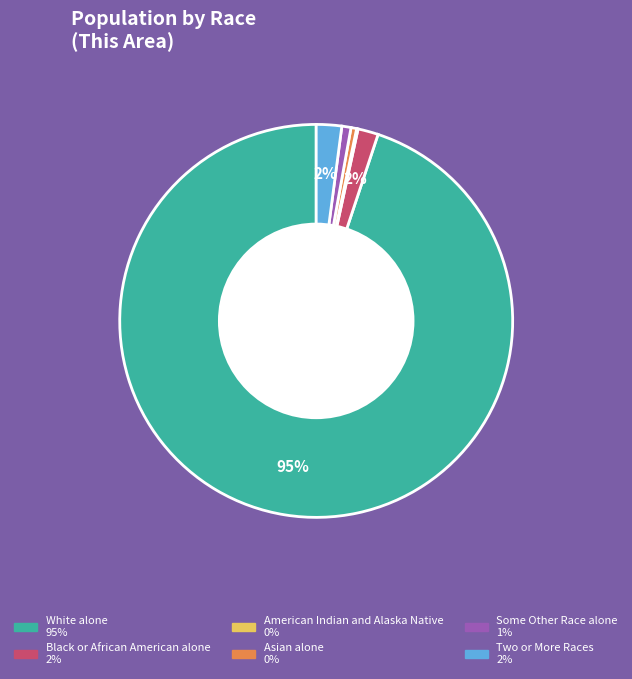

Is there any slice that represents more than half of the pie?

Yes